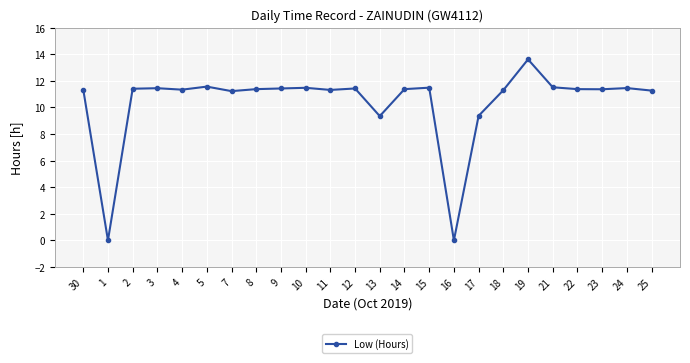

Between 25 and 1, which is larger?

25